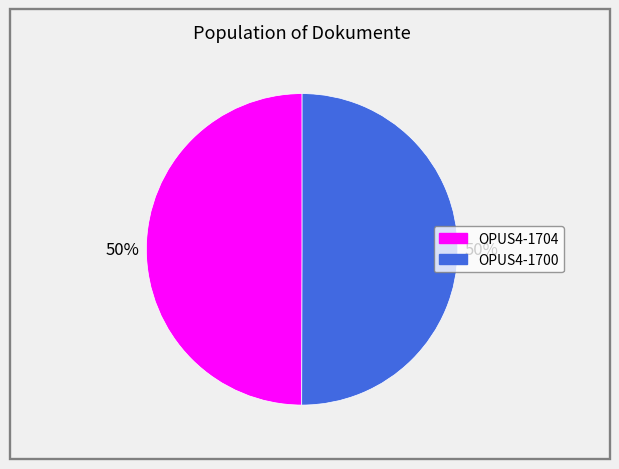

Count the number of slices in the pie.

2